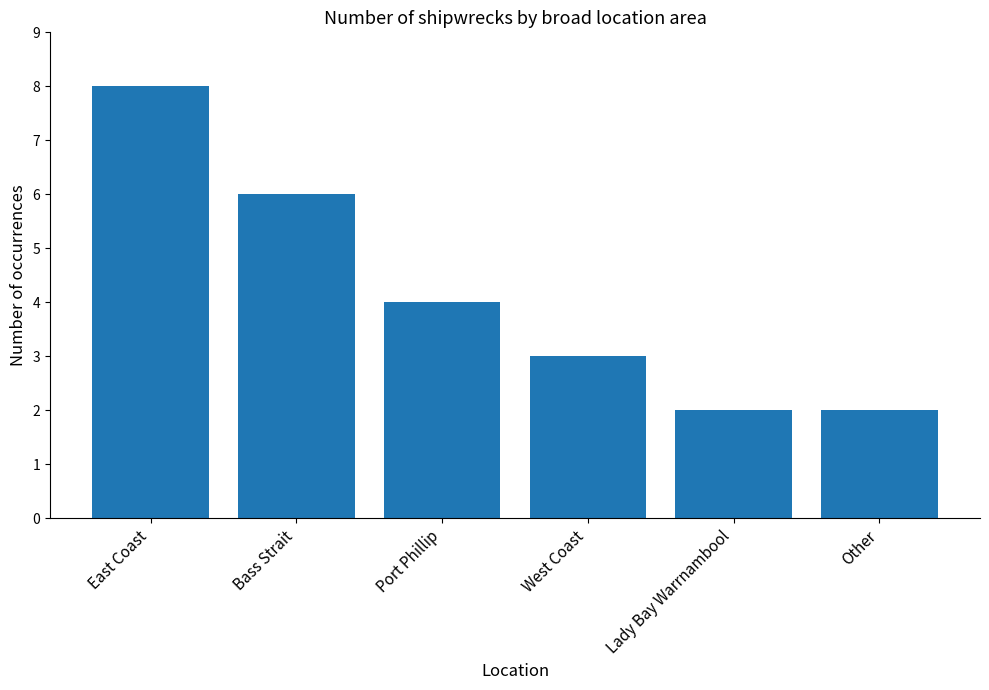

Are the bars grouped side by side (vs. stacked)?

No